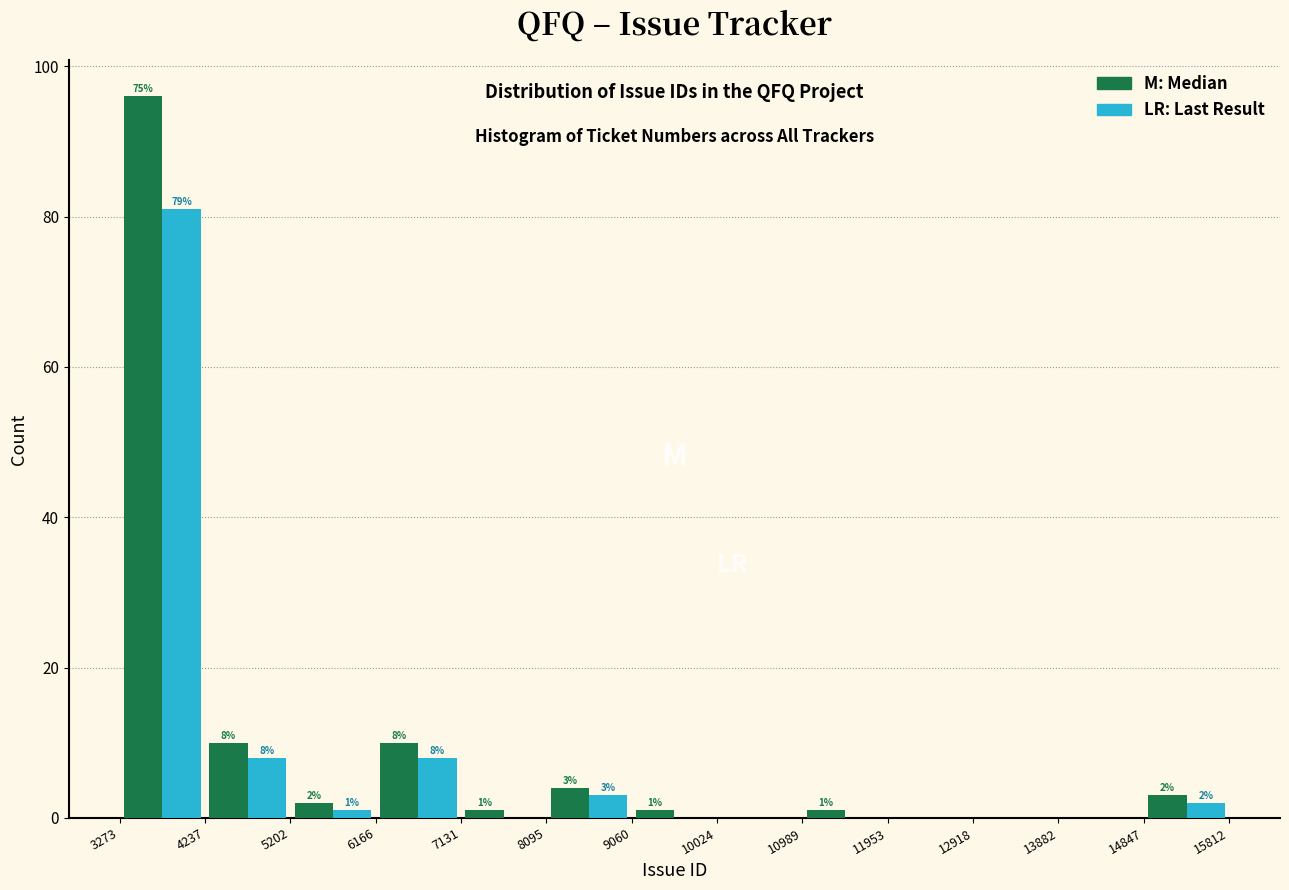

In the LR: Last Result series, which range on the x-axis has the tallest bar?

3273 to 4237